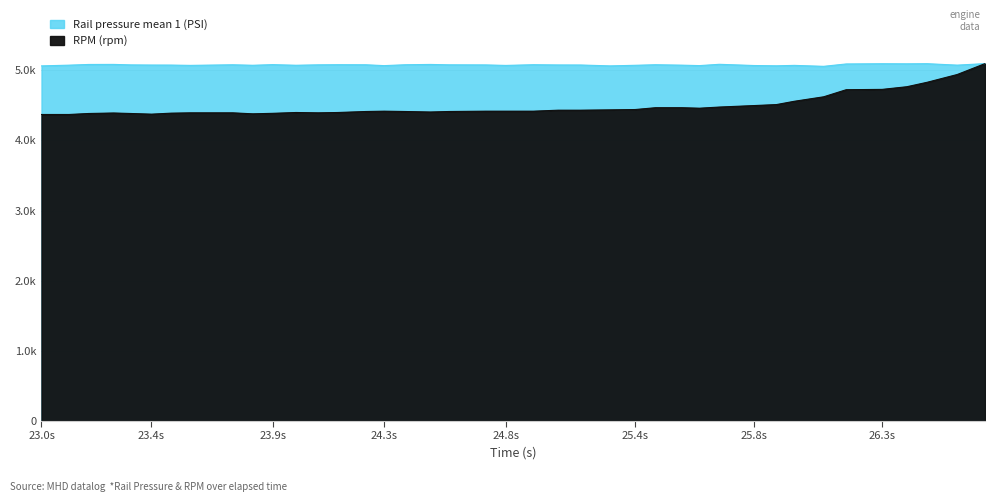

The Rail pressure mean 1 (PSI) series shows 6957.5 at 25.04. True or false?

False